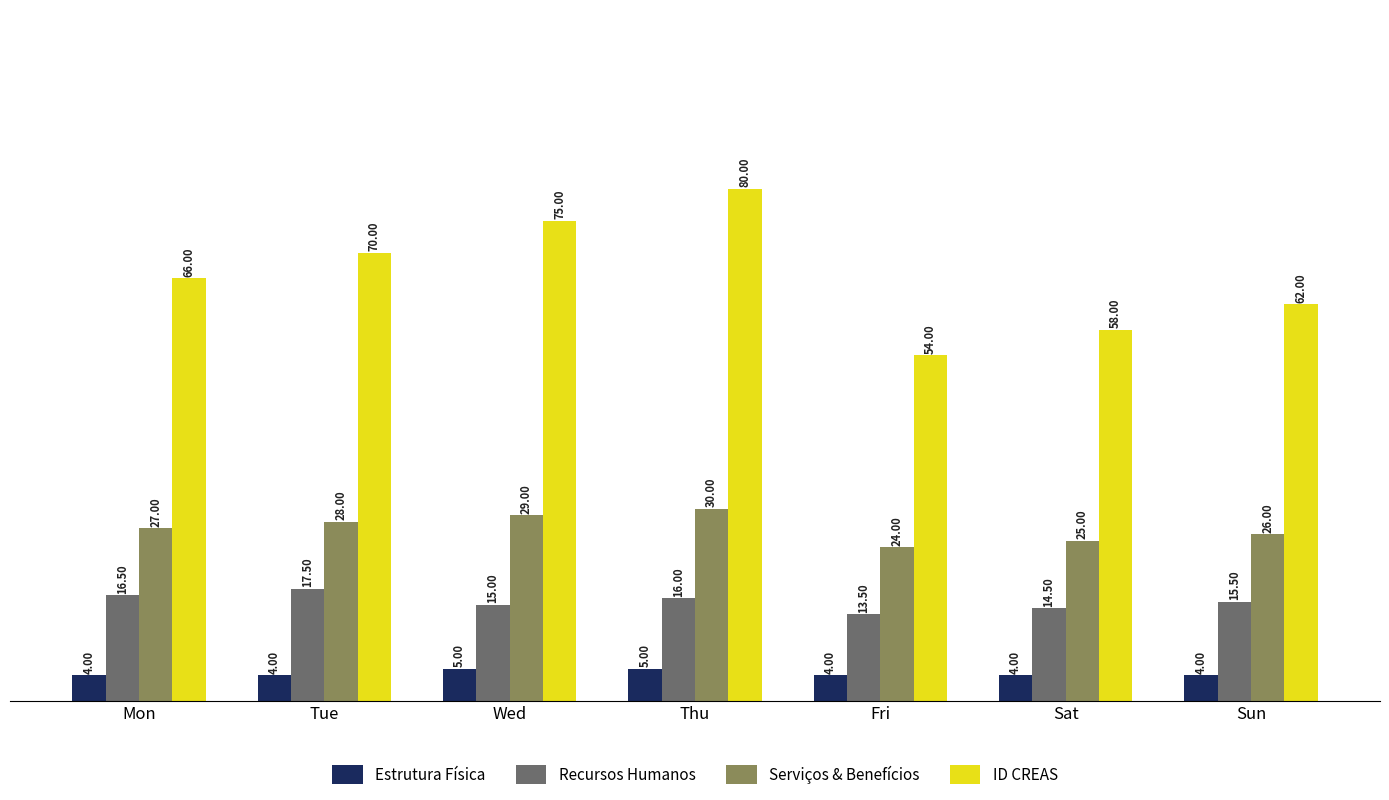

Rank the series by their average value, from highest to lowest.

ID CREAS, Serviços & Benefícios, Recursos Humanos, Estrutura Física